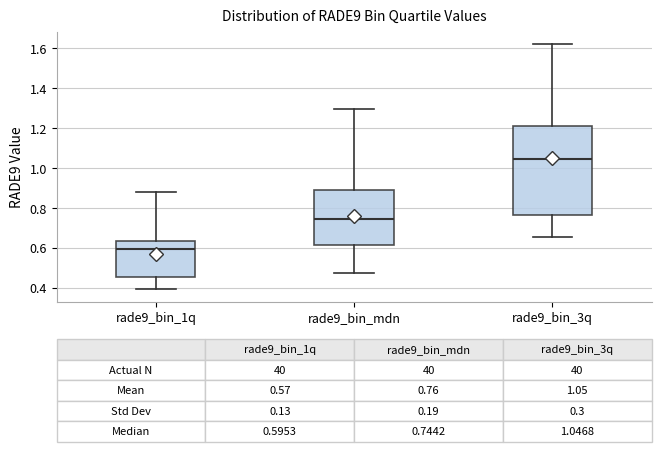

Comparing the boxes themselves (not the whiskers), which one is the tallest?

rade9_bin_3q